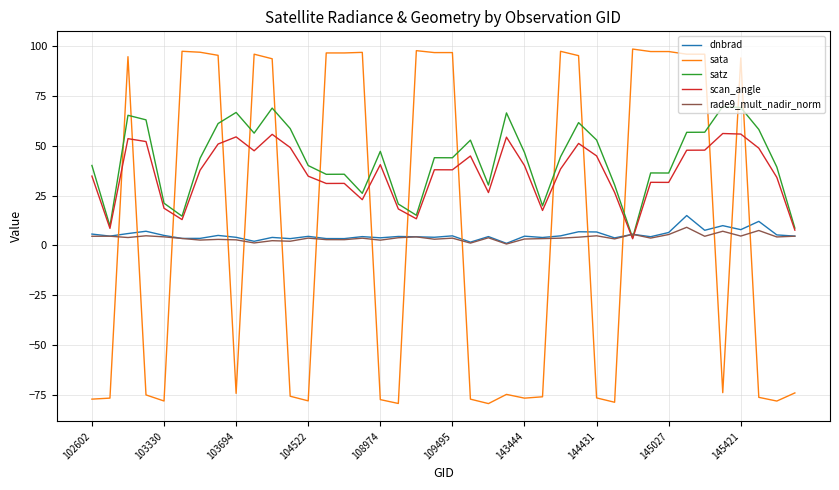

What is the greatest value displayed?

98.3